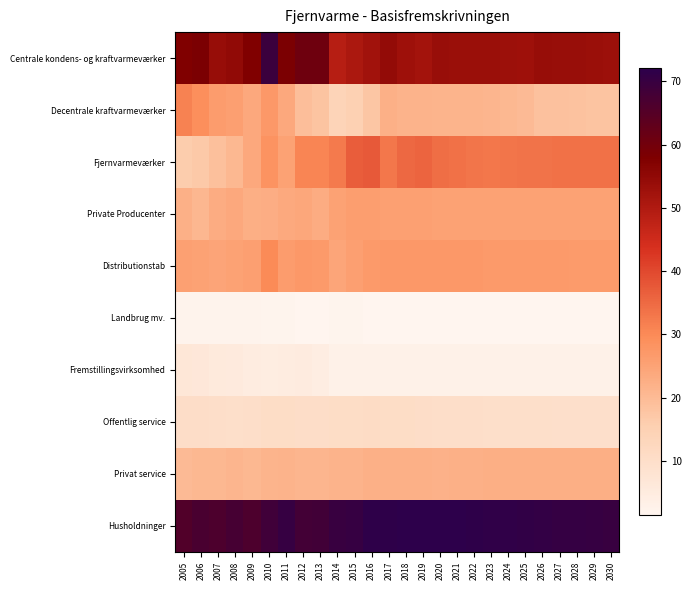

Rank the series by their maximum value, from highest to lowest.

Husholdninger, Centrale kondens- og kraftvarmeværker, Fjernvarmeværker, Decentrale kraftvarmeværker, Distributionstab, Private Producenter, Privat service, Offentlig service, Fremstillingsvirksomhed, Landbrug mv.